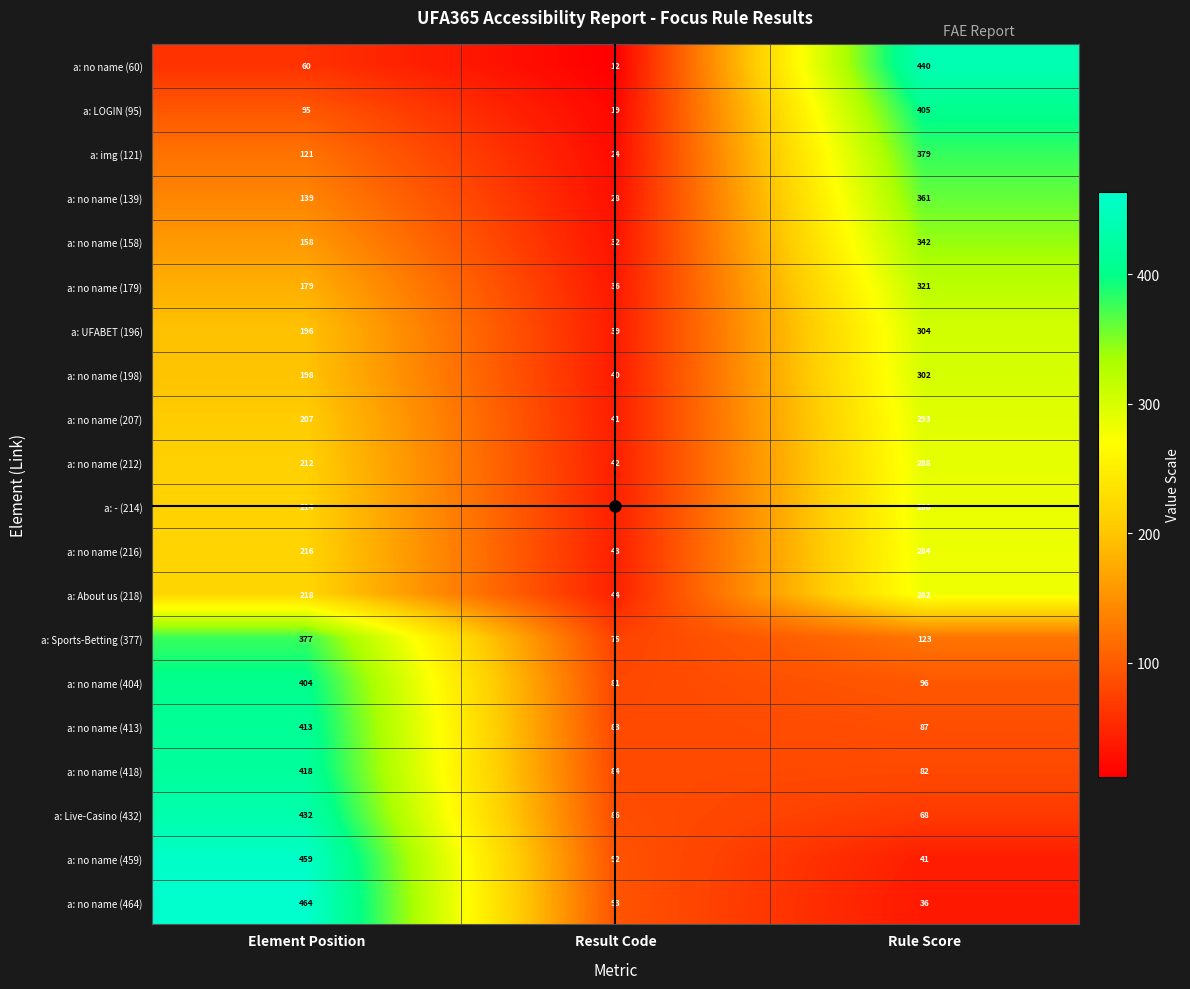

What is the greatest value displayed?

464